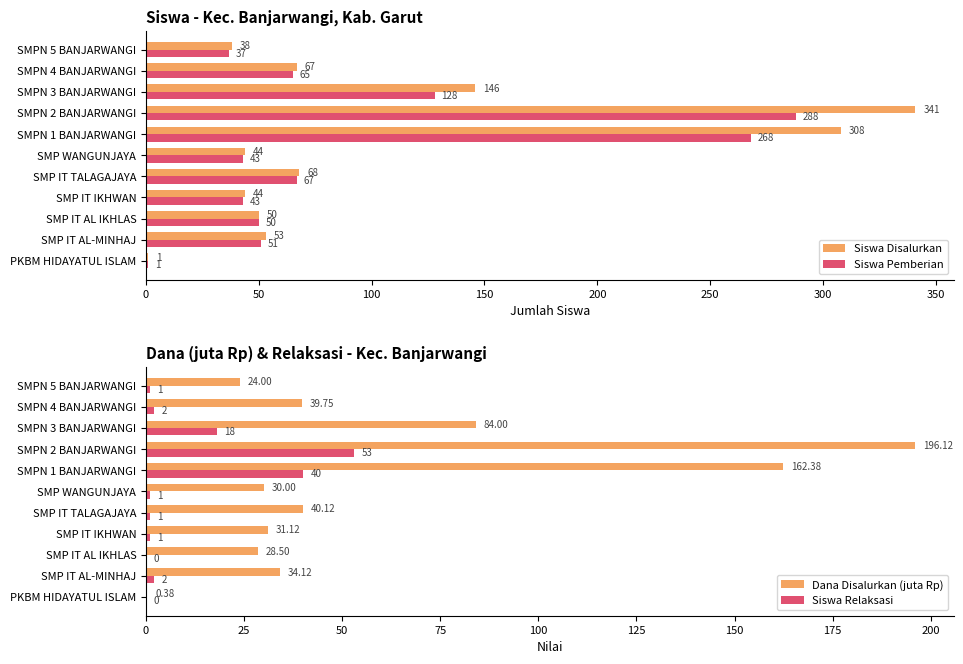

Reading left to right, transcribe all the data shown in this chart.

Siswa Disalurkan: 1.0	53.0	50.0	44.0	68.0	44.0	308.0	341.0	146.0	67.0	38.0
Siswa Pemberian: 1.0	51.0	50.0	43.0	67.0	43.0	268.0	288.0	128.0	65.0	37.0
Dana Disalurkan (juta Rp): 0.4	34.1	28.5	31.1	40.1	30.0	162.4	196.1	84.0	39.8	24.0
Siswa Relaksasi: 0.0	2.0	0.0	1.0	1.0	1.0	40.0	53.0	18.0	2.0	1.0